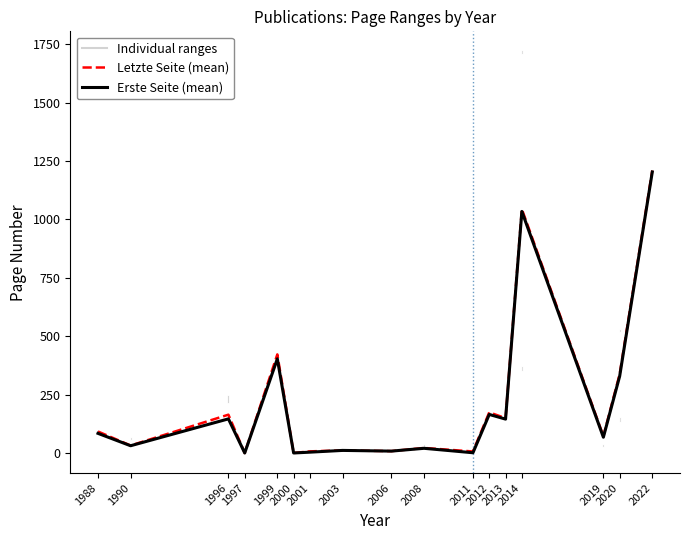

Does the chart have visible grid lines?

No